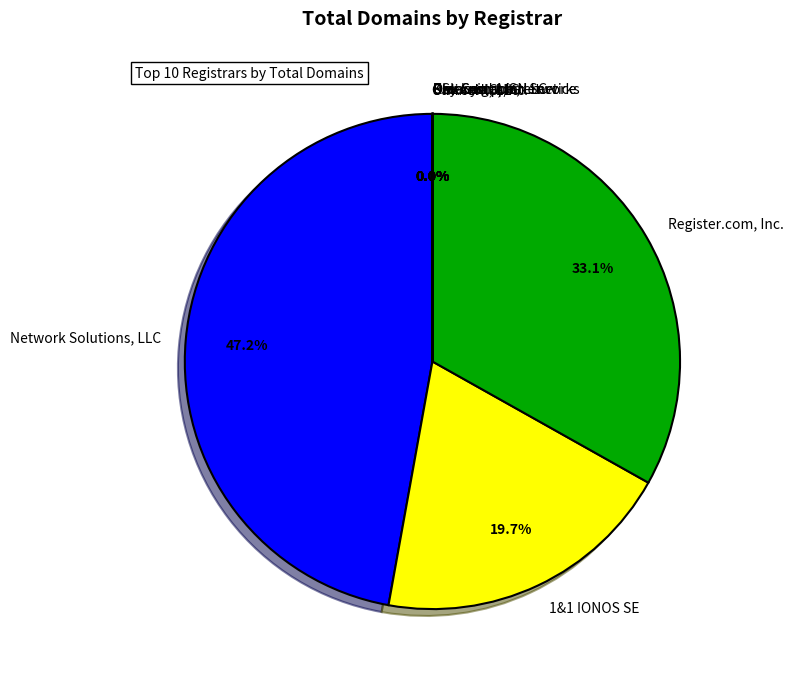

Which slice is the largest?

Network Solutions, LLC